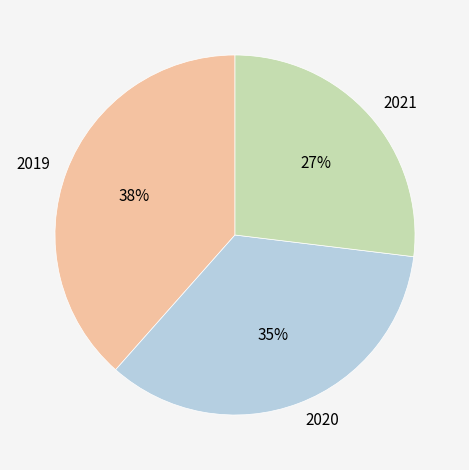

Is it true that 2021 is 19% of the pie?

False